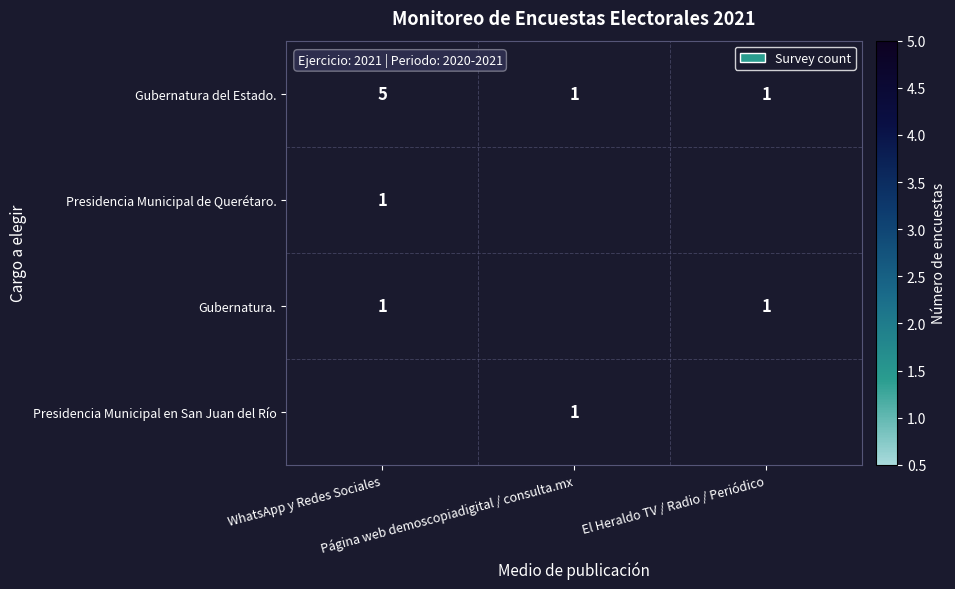

What is the highest value of the Gubernatura del Estado. series?

5